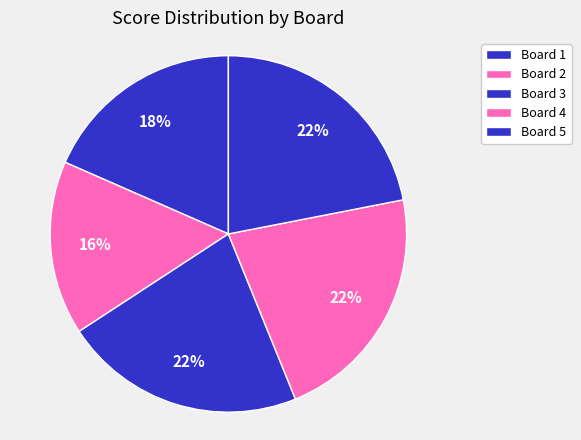

To the nearest percent, what portion does Board 4 represent?

22%